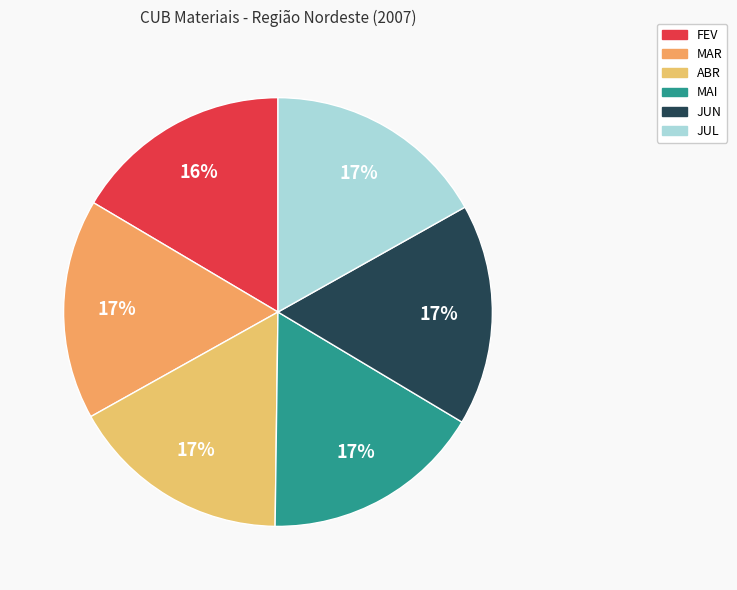

True or false: MAI accounts for 9% of the total.

False